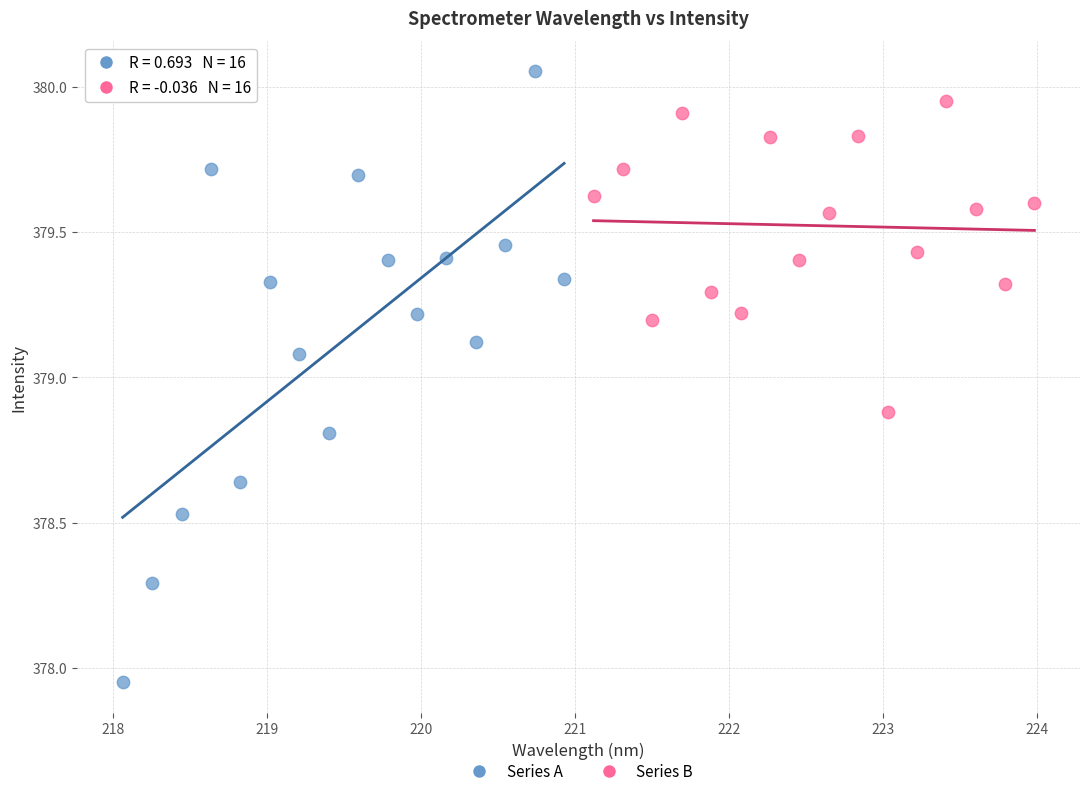

Which series contains the highest Y value?

Series A